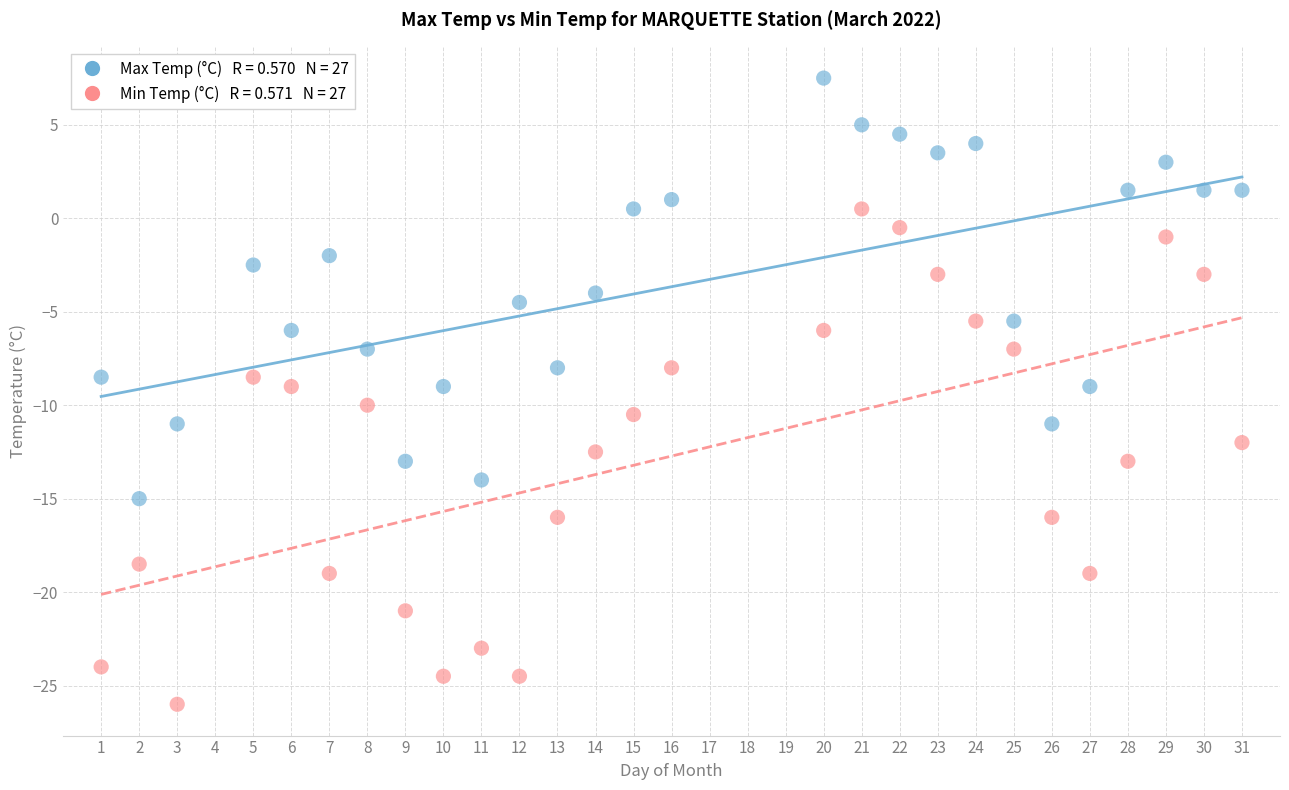

Across all data points, what is the range of Y values (max minus min)?

33.5